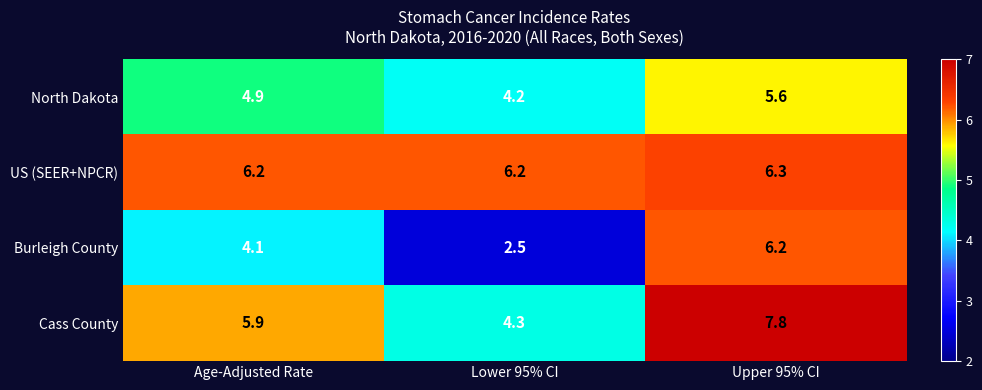

True or false: Burleigh County has a value of 8.3 at Upper 95% CI.

False